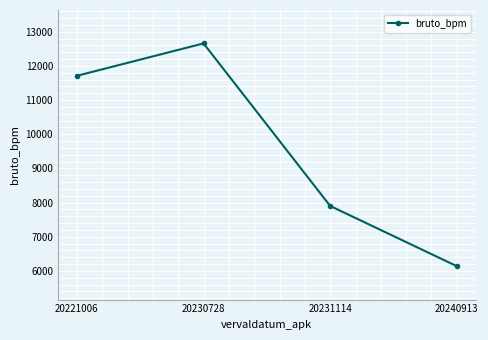

What is the sum of the values at 20221006 and 20230728?

24368